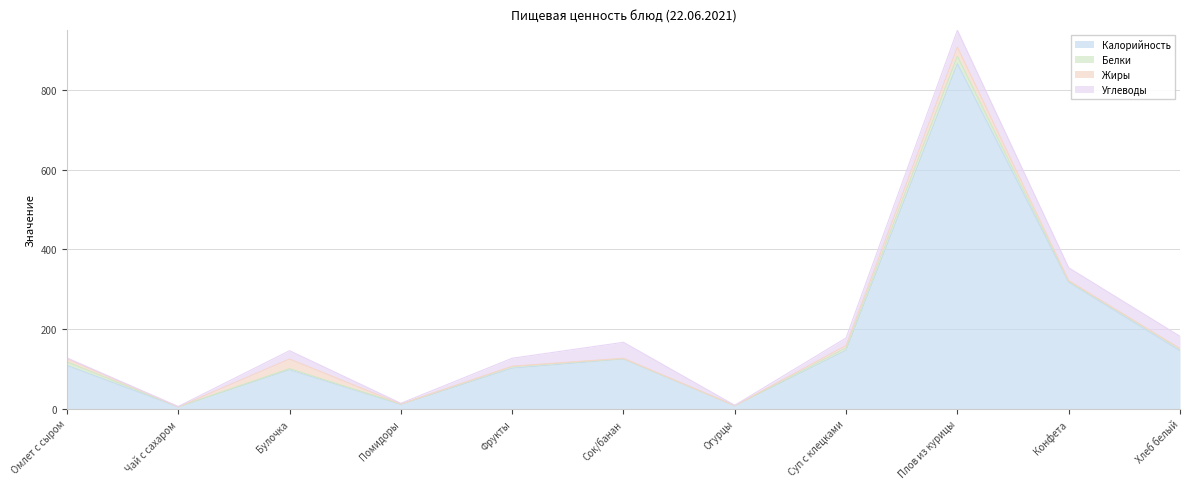

How many intersections are there between Жиры and Белки?

1